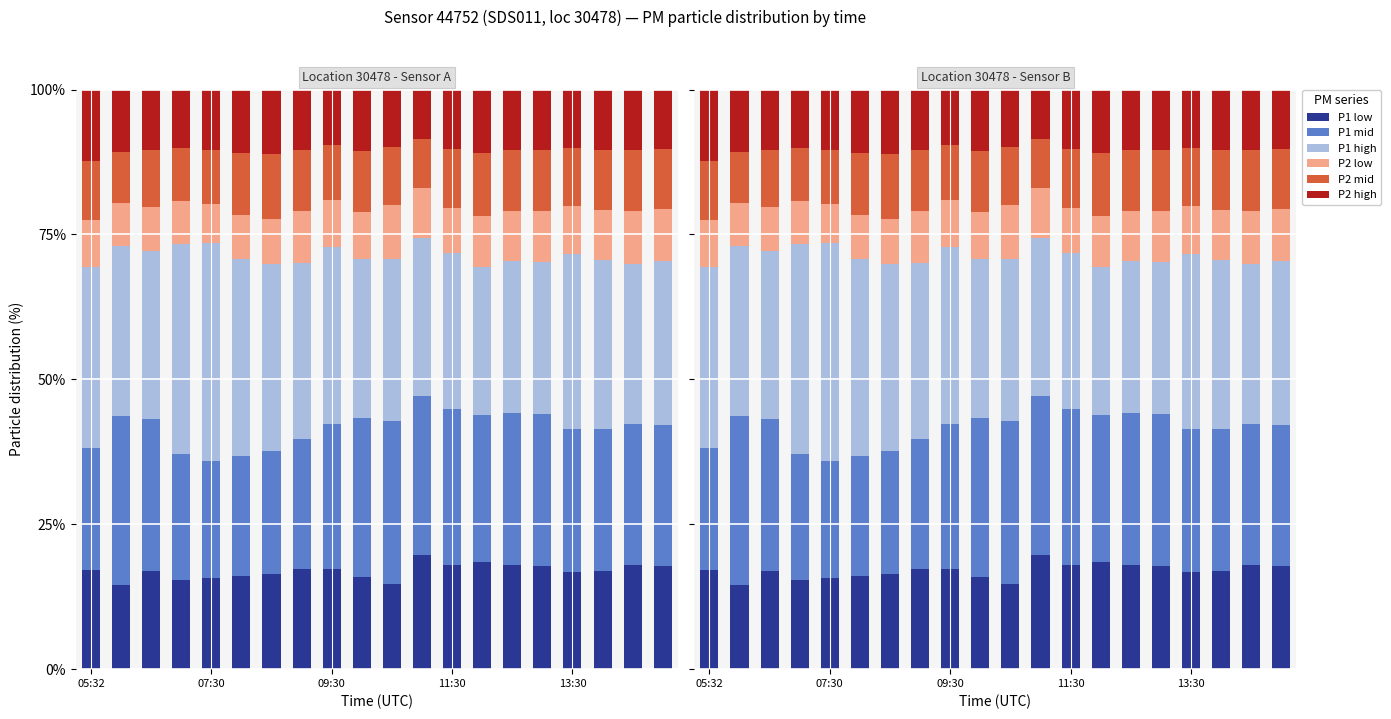

What is the difference between the P1 low values at 8 and 09:30?

0.3